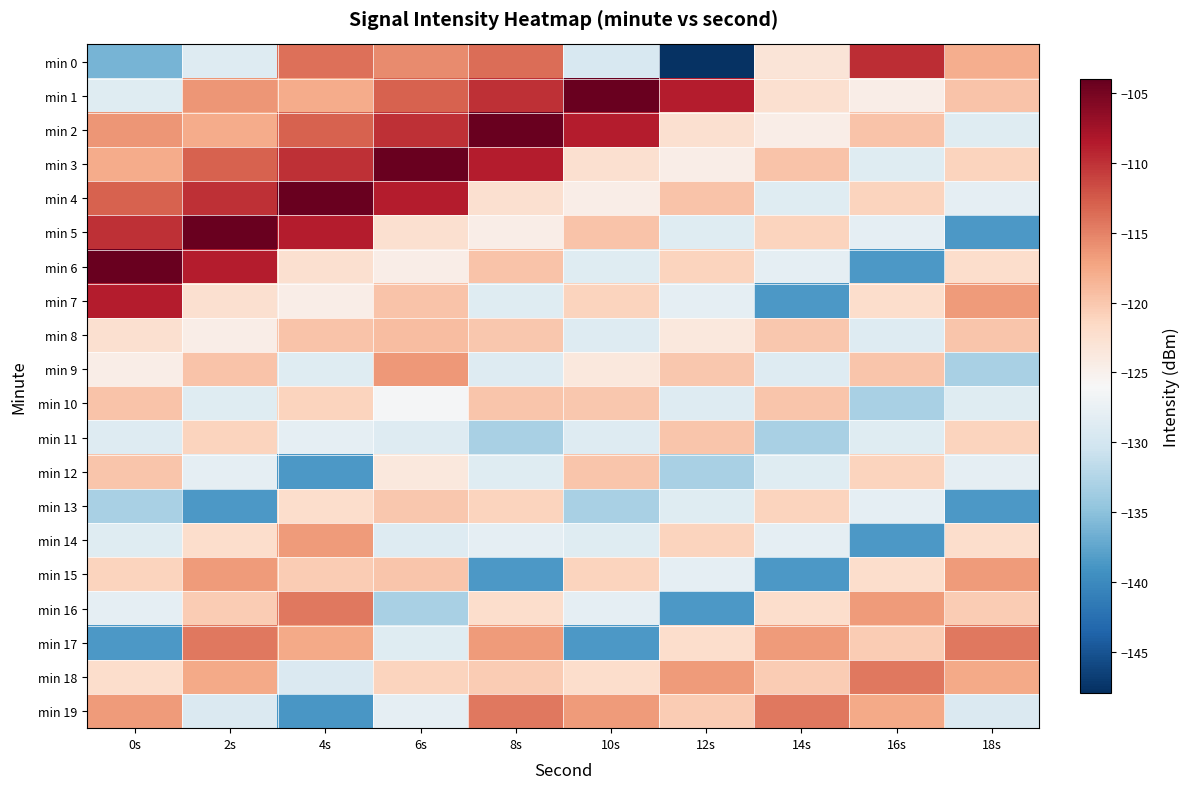

What is the spread (max minus min) of values at 0s?

34.3